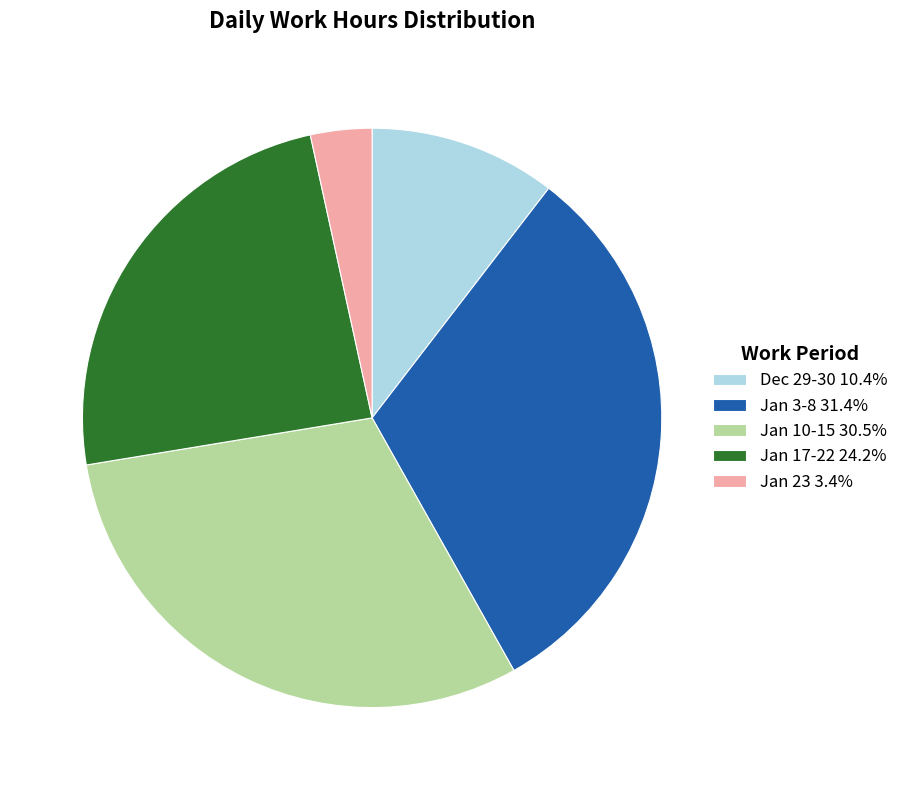

Is there a majority slice in this chart?

No